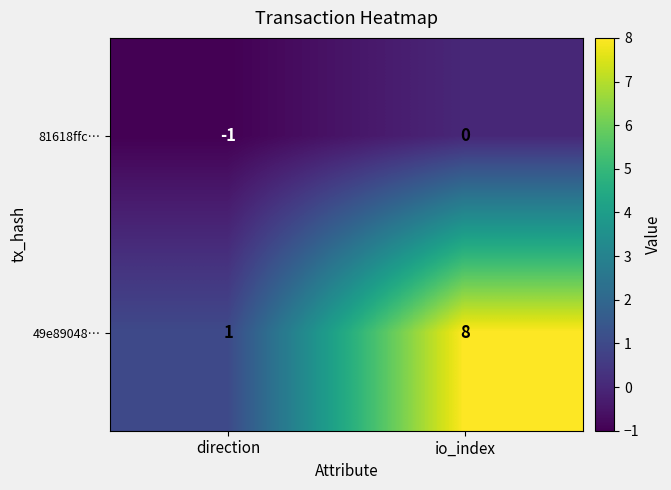

Reading right to left, transcribe all the data shown in this chart.

81618ffc…: io_index=0	direction=-1
49e89048…: io_index=8	direction=1